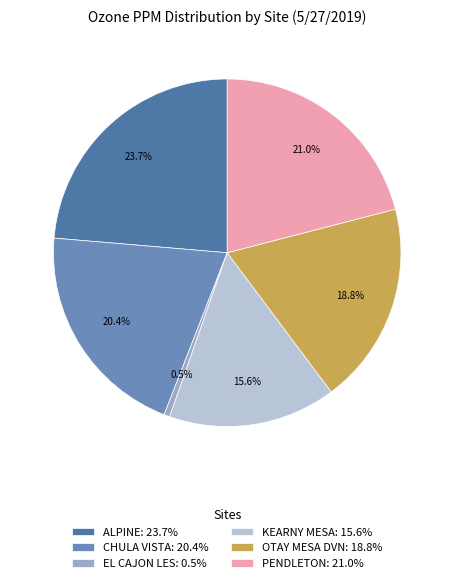

What is the smallest slice in the pie chart?

EL CAJON LES